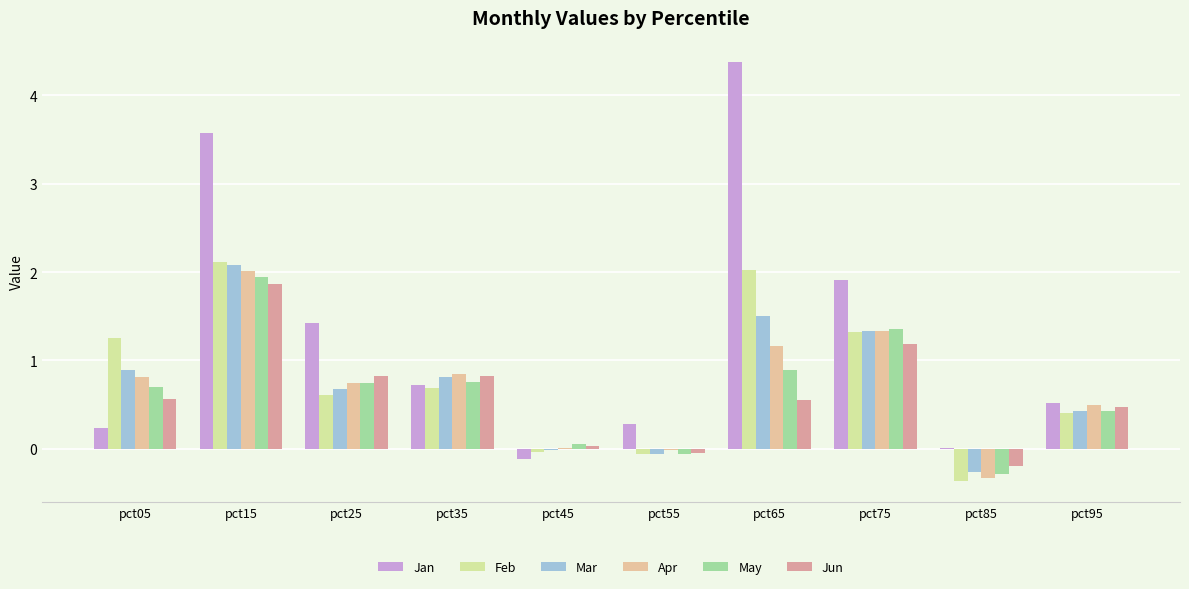

How many series are shown in this chart?

6